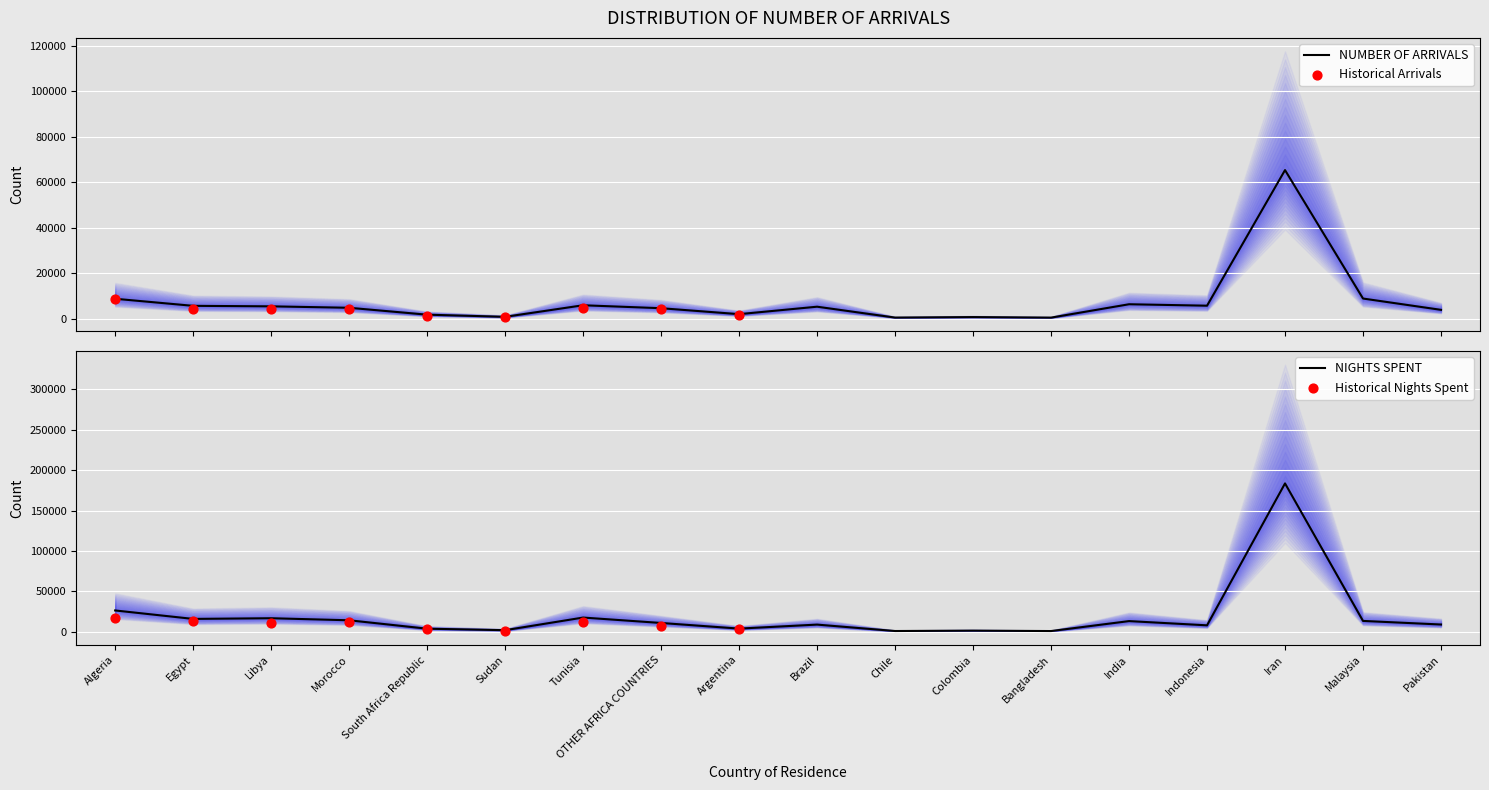

What is the total value across all series at Egypt?

21745